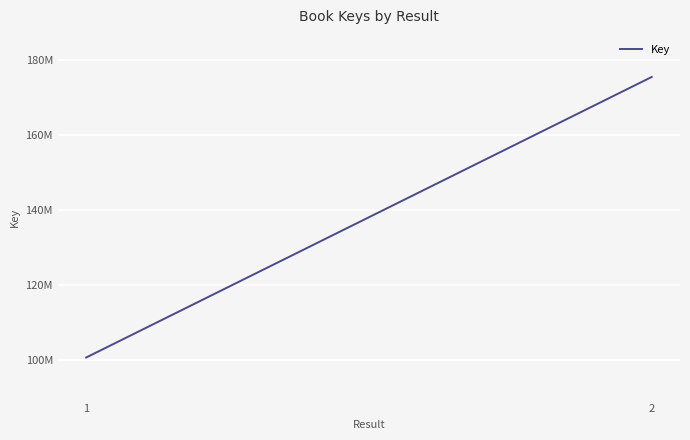

Does the chart have visible grid lines?

Yes